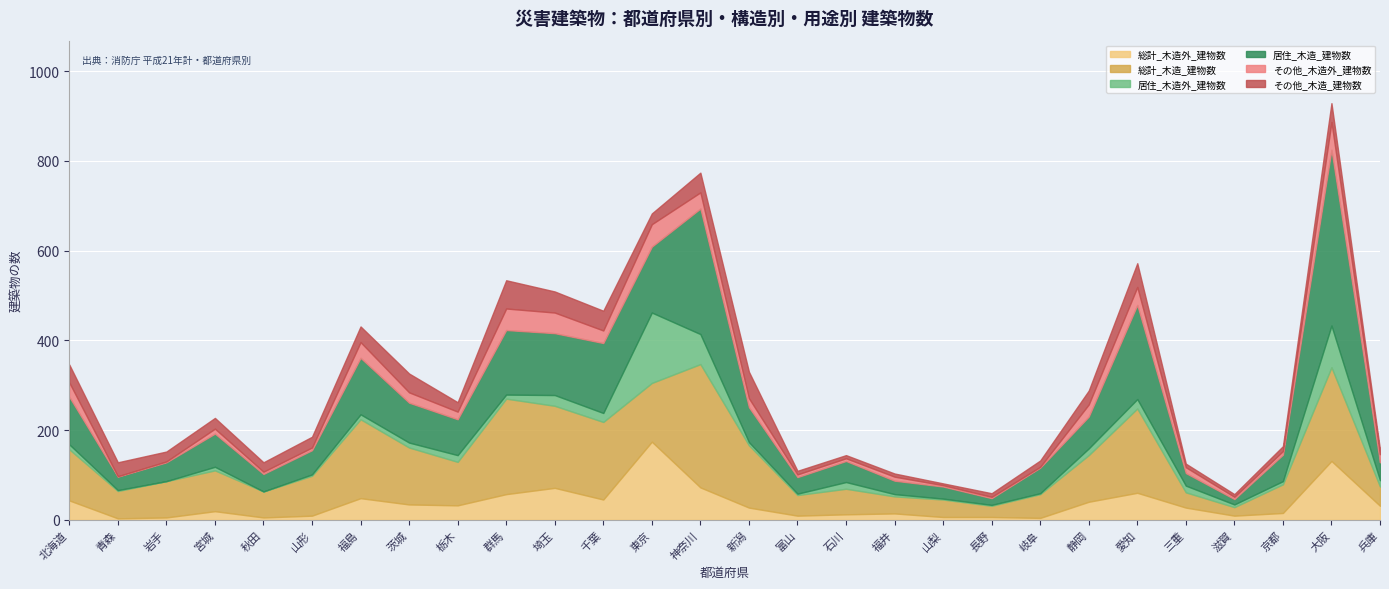

True or false: その他_木造外_建物数 and 総計_木造_建物数 intersect in this chart.

False